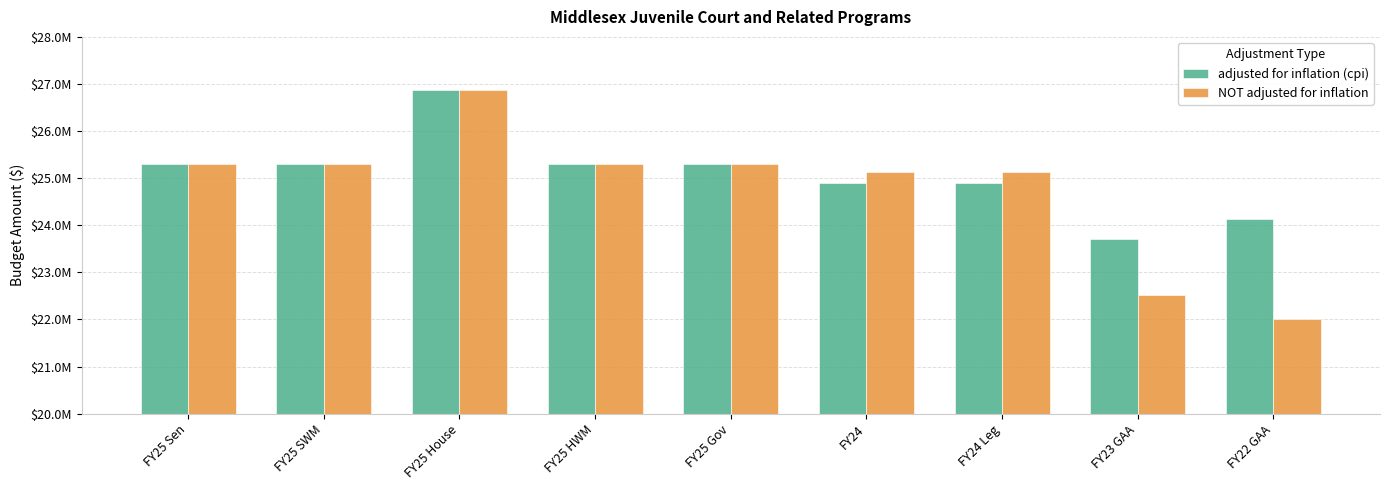

What are all the series names shown in the legend?

adjusted for inflation (cpi), NOT adjusted for inflation